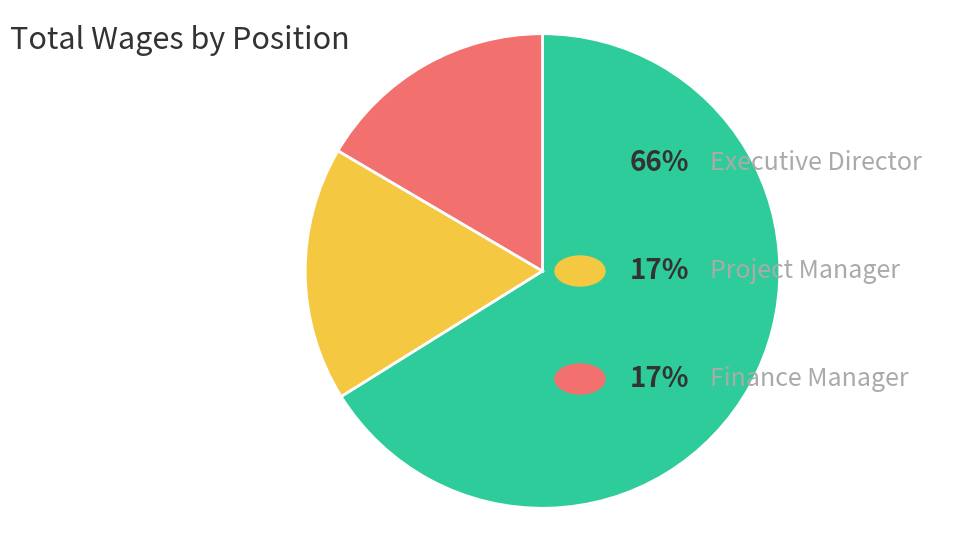

Count the number of slices in the pie.

3